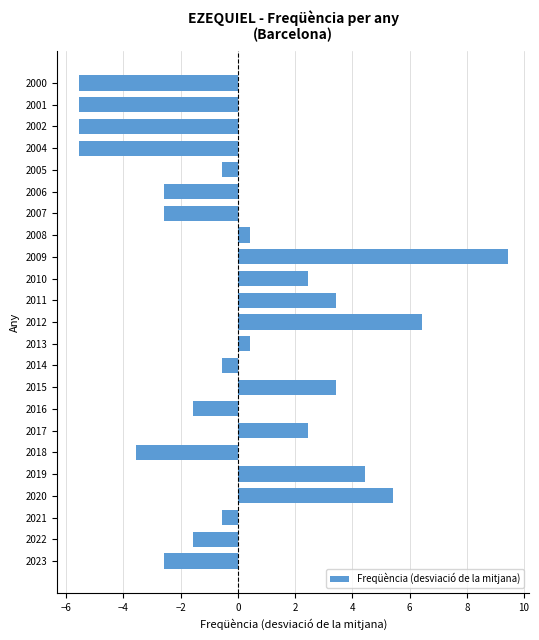

Reading bottom to top, what are all the values shown in this chart?

-2.6	-1.6	-0.6	5.4	4.4	-3.6	2.4	-1.6	3.4	-0.6	0.4	6.4	3.4	2.4	9.4	0.4	-2.6	-2.6	-0.6	-5.6	-5.6	-5.6	-5.6